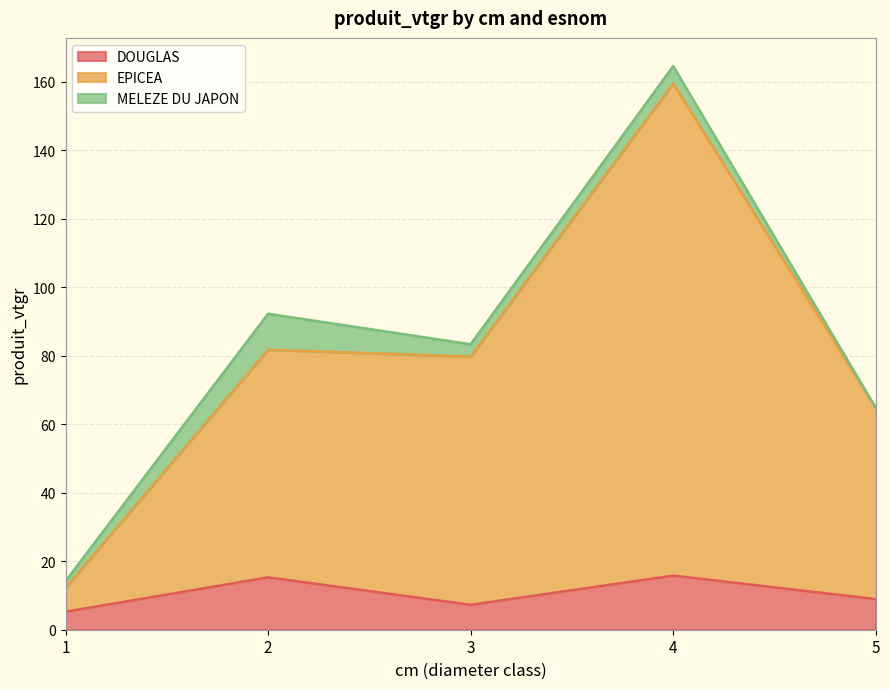

Does the chart have visible grid lines?

Yes